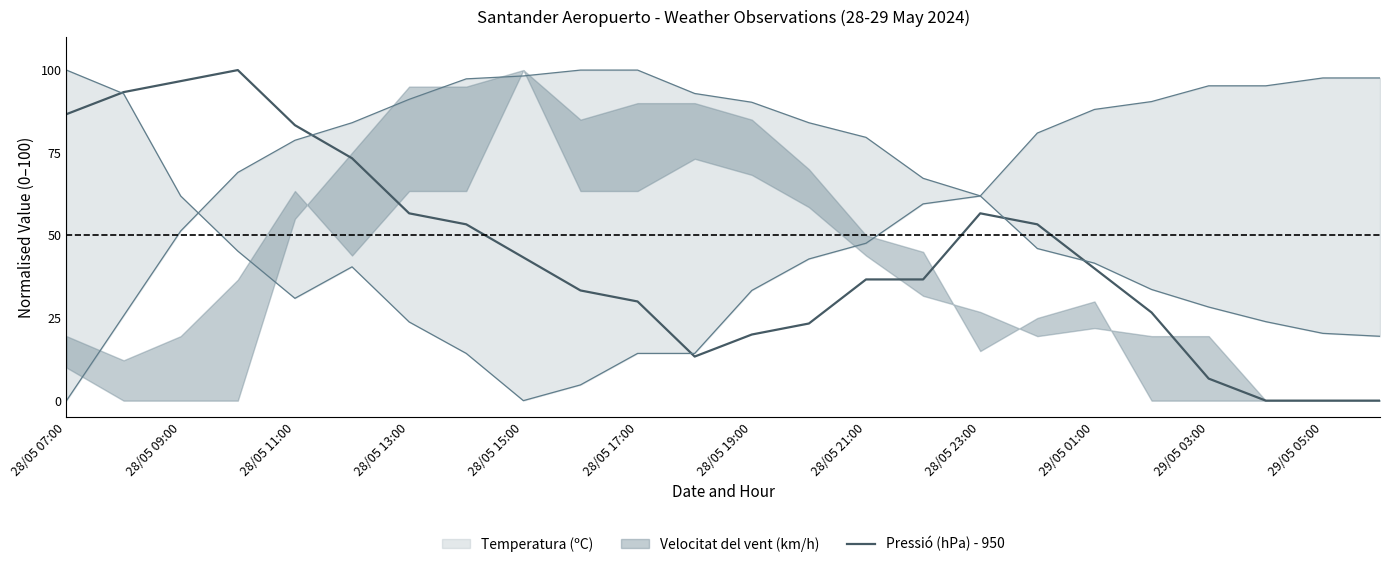

Is it true that Pressió (hPa) - 950 equals 10.3 at 29/05 03:00?

False